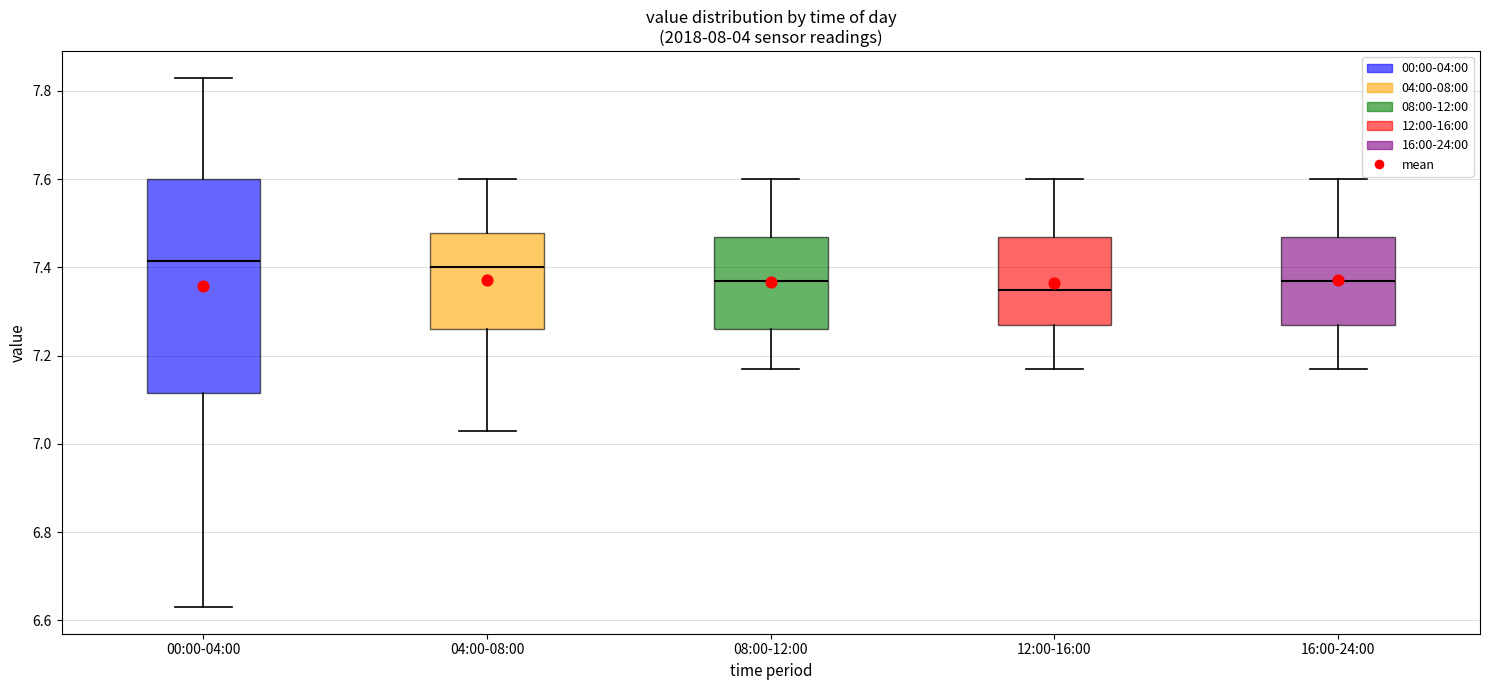

Where is the upper edge of the box for 08:00-12:00 on the y-axis? The values are not printed on the chart, so give them approximately, as read against the axis.

7.48